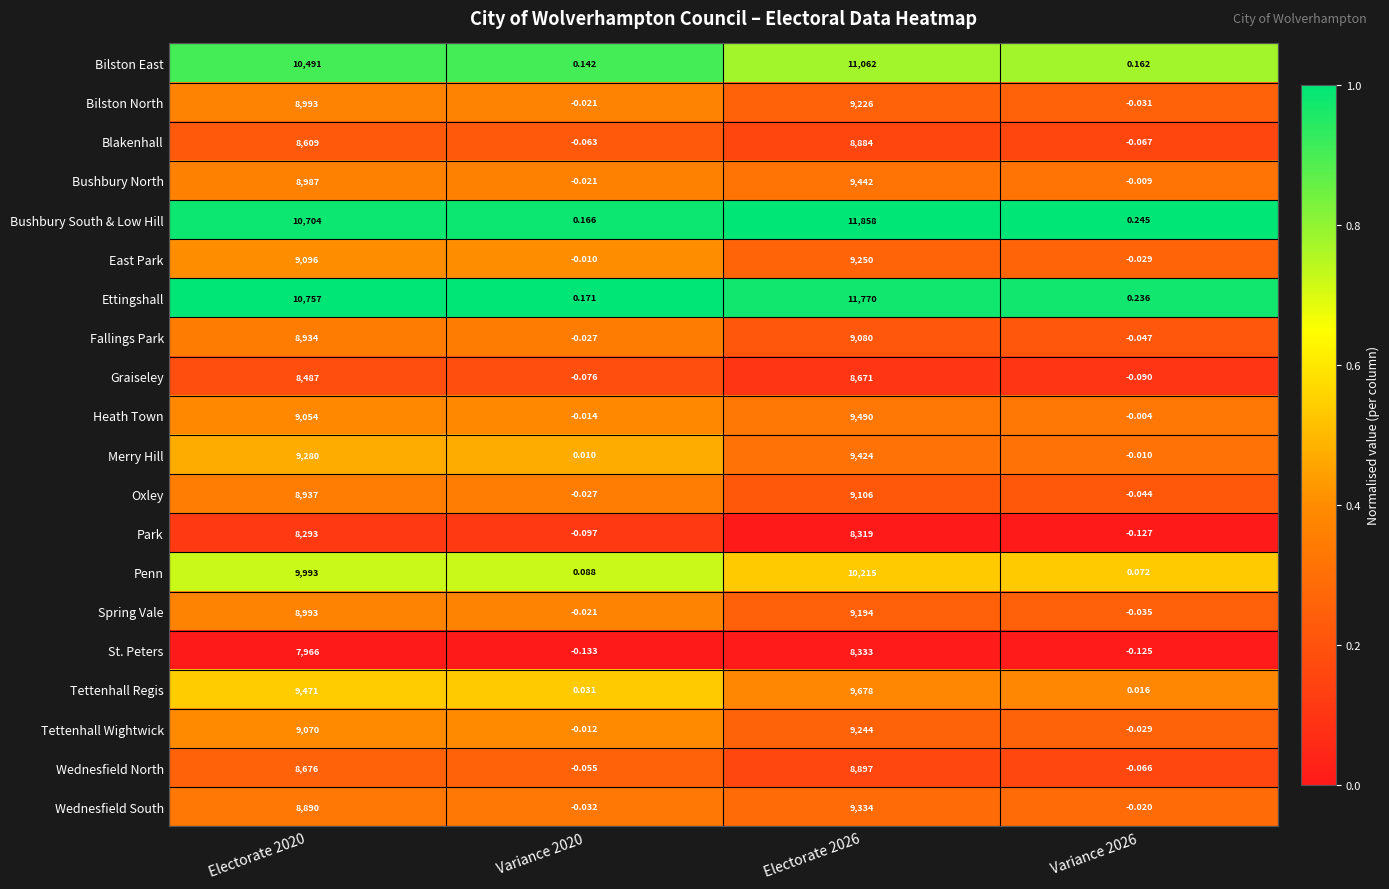

Which series changed the most between Electorate 2020 and Electorate 2026?

Bushbury South & Low Hill